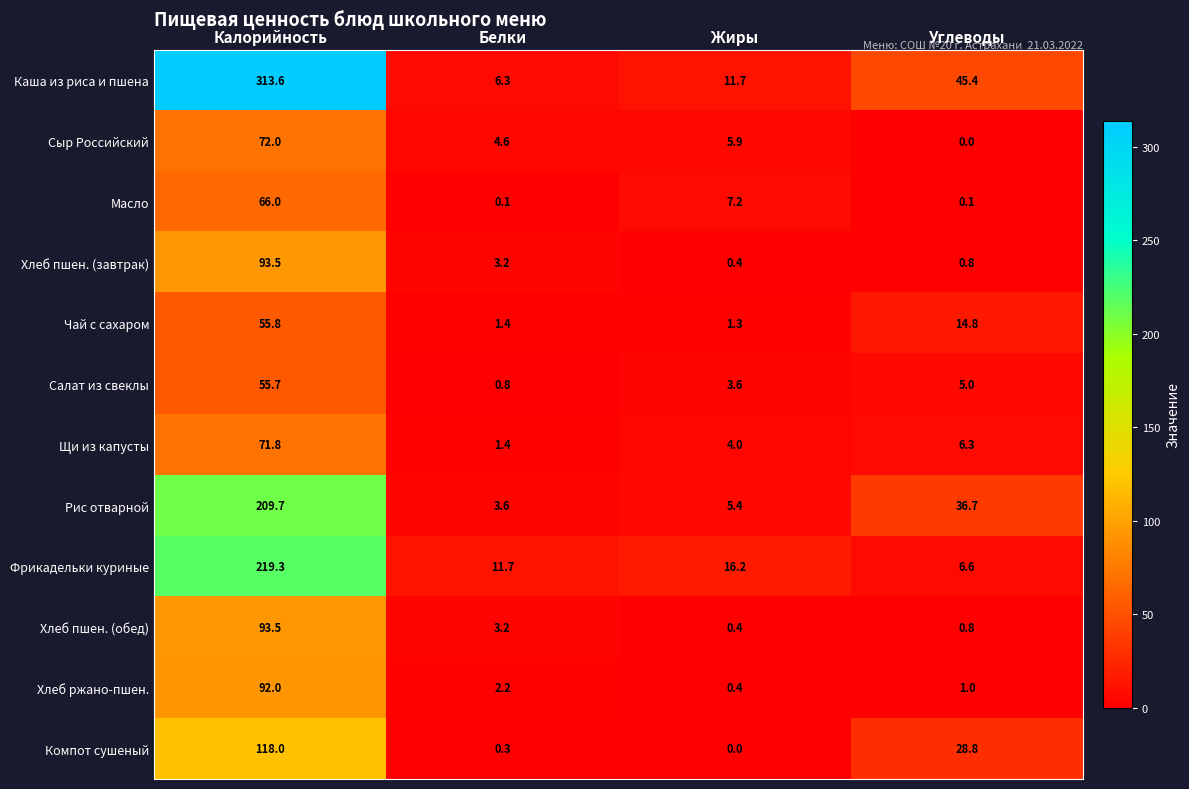

What is the sum of the Чай с сахаром values at Калорийность and Белки?

57.2